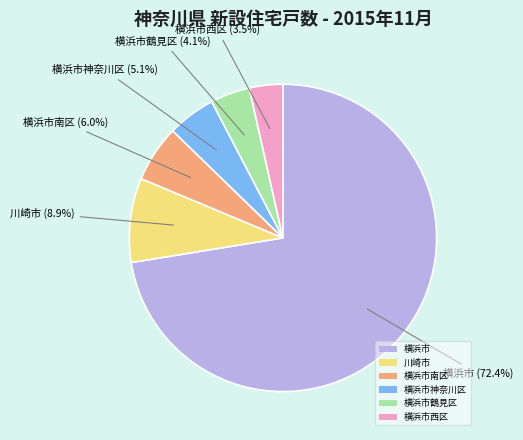

What is the smallest slice in the pie chart?

横浜市西区